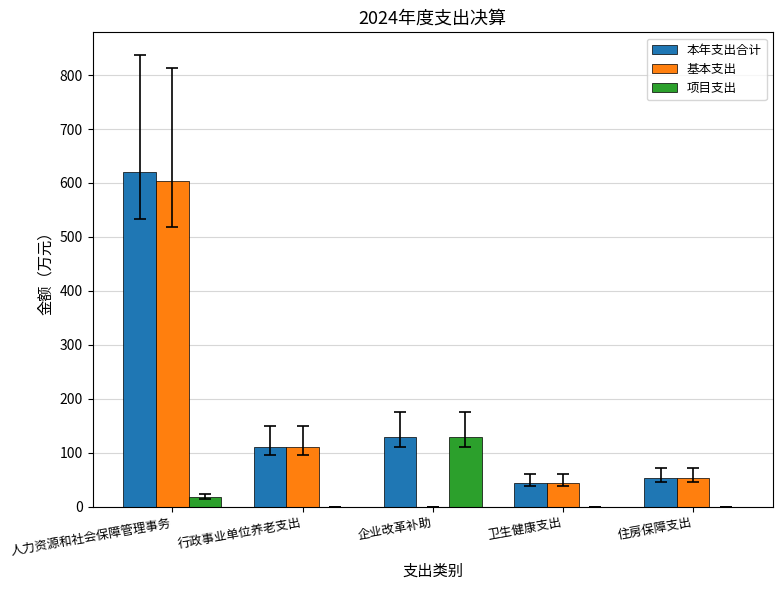

Which series has the widest spread of values?

基本支出